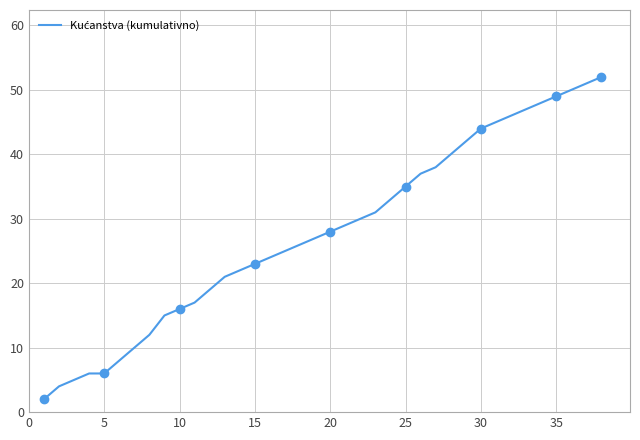

What is the ratio of the value at 5 to the value at 28?

0.1